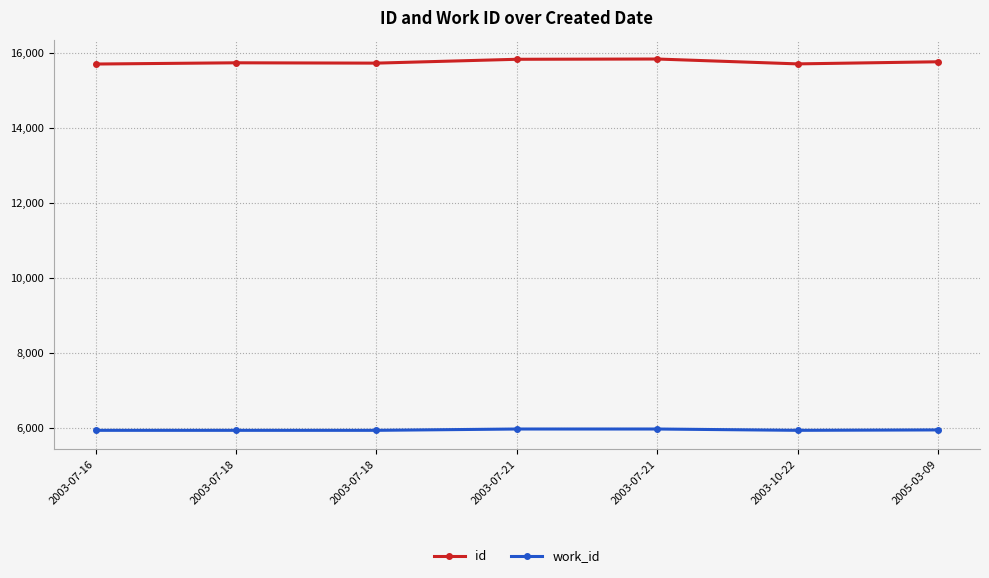

Is this an area chart (filled region under the line)?

No